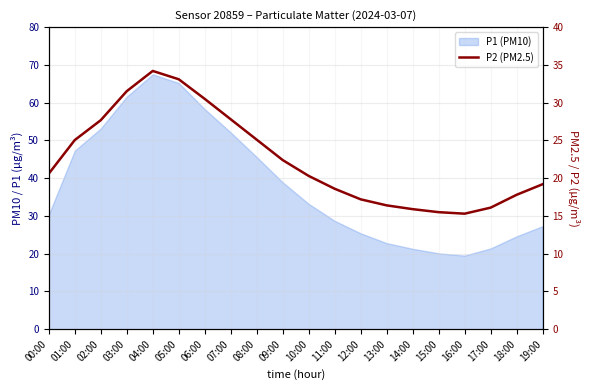

List the labels in order of value, smallest first.

16:00, 15:00, 14:00, 17:00, 13:00, 12:00, 18:00, 11:00, 19:00, 10:00, 00:00, 09:00, 01:00, 08:00, 02:00, 07:00, 06:00, 03:00, 05:00, 04:00